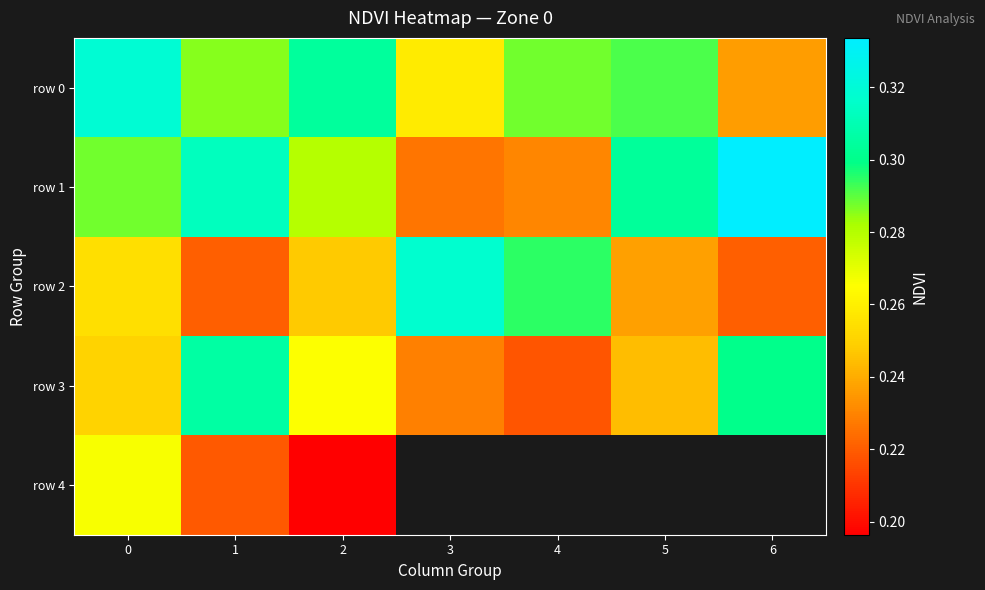

What is the spread (max minus min) of values at 4?

0.1